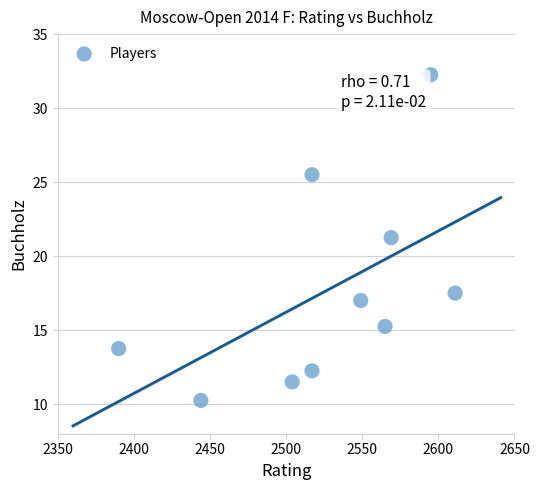

What is the average X value?

2526.1